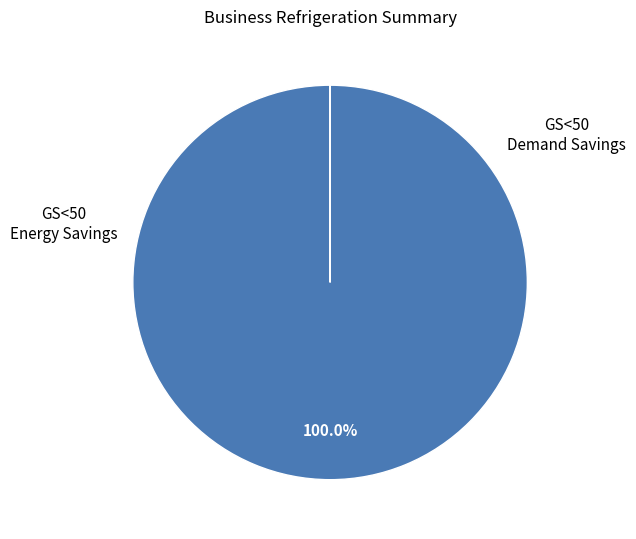

Is there any slice that represents more than half of the pie?

Yes